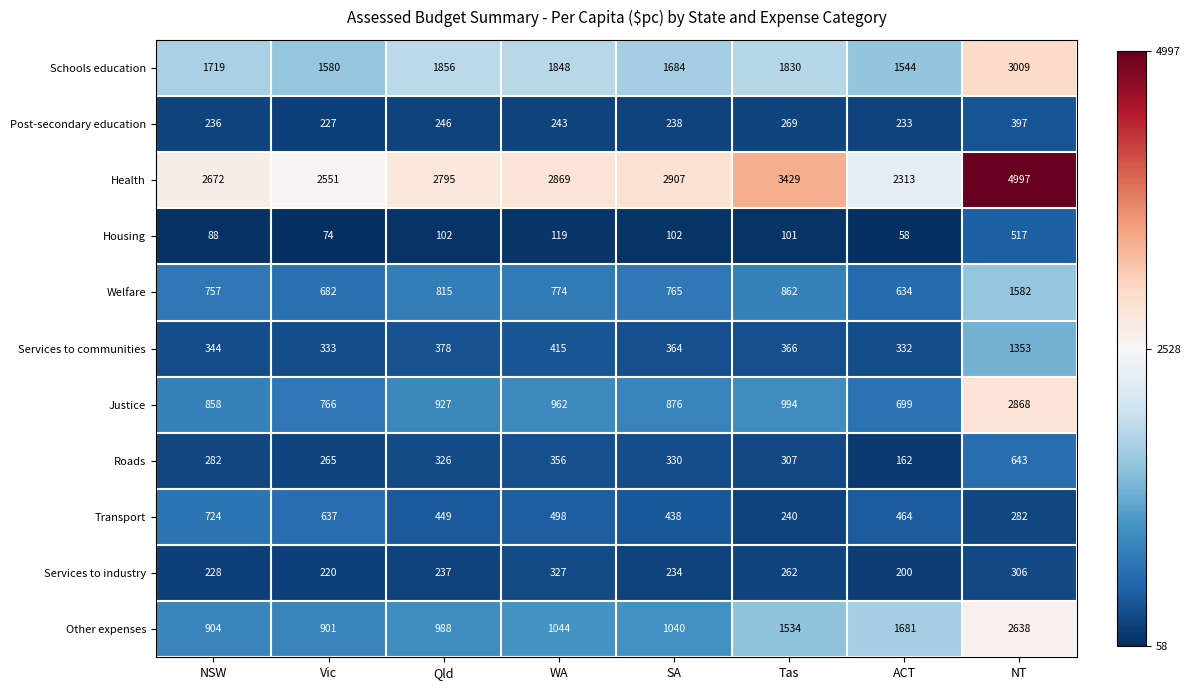

At which label does Transport reach its peak?

NSW